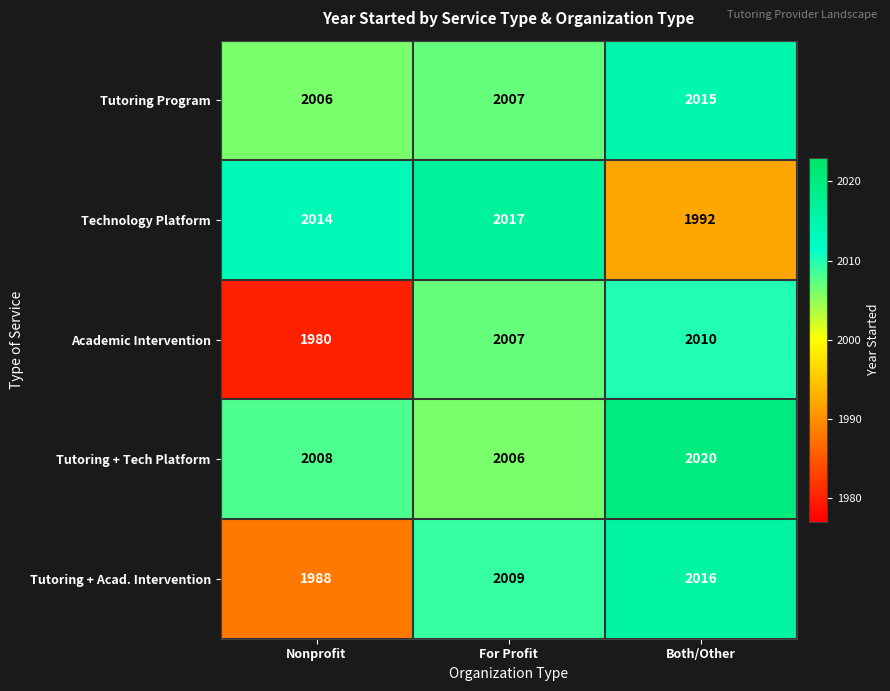

Reading right to left, transcribe all the data shown in this chart.

Tutoring Program: 2015	2007	2006
Technology Platform: 1992	2017	2014
Academic Intervention: 2010	2007	1980
Tutoring + Tech Platform: 2020	2006	2008
Tutoring + Acad. Intervention: 2016	2009	1988